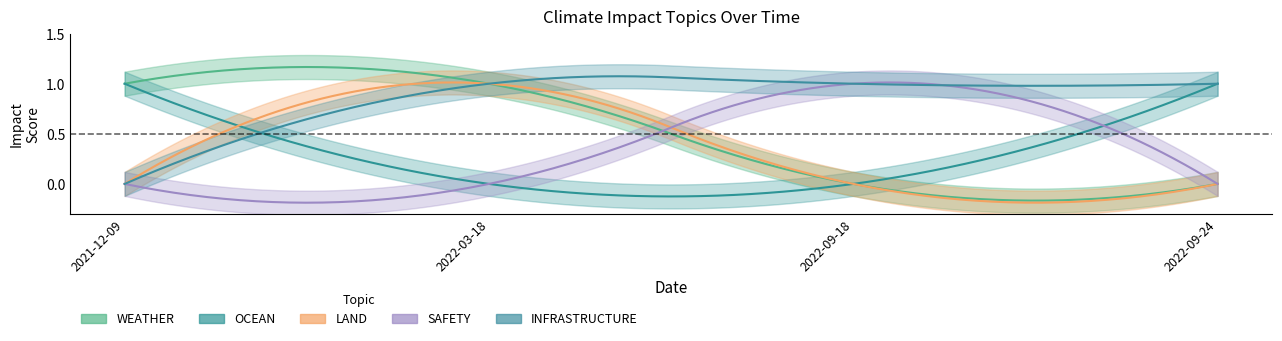

What is the spread (max minus min) of values at 2022-09-18?

1